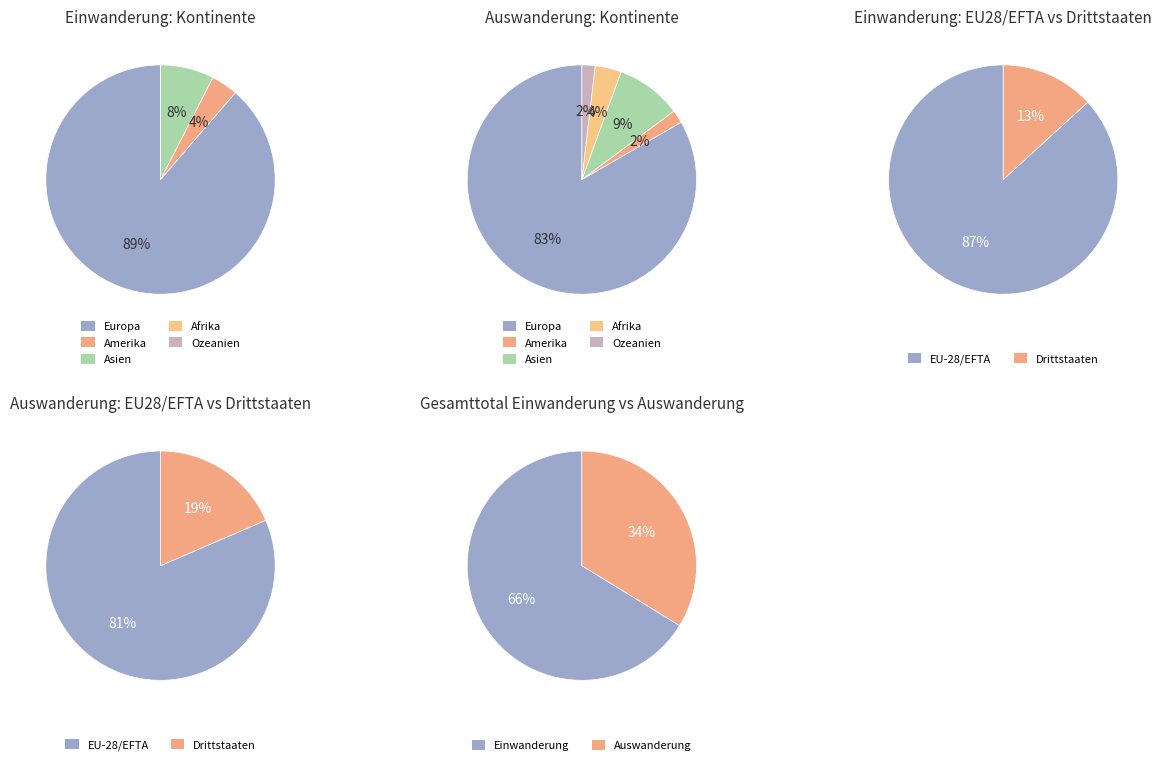

What is the change in value from Amerika to Ozeanien?

-4